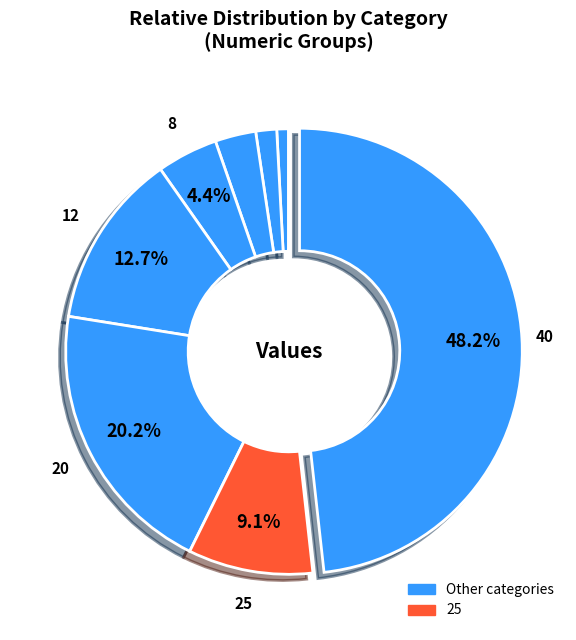

To the nearest percent, what is the average slice percentage?

12%